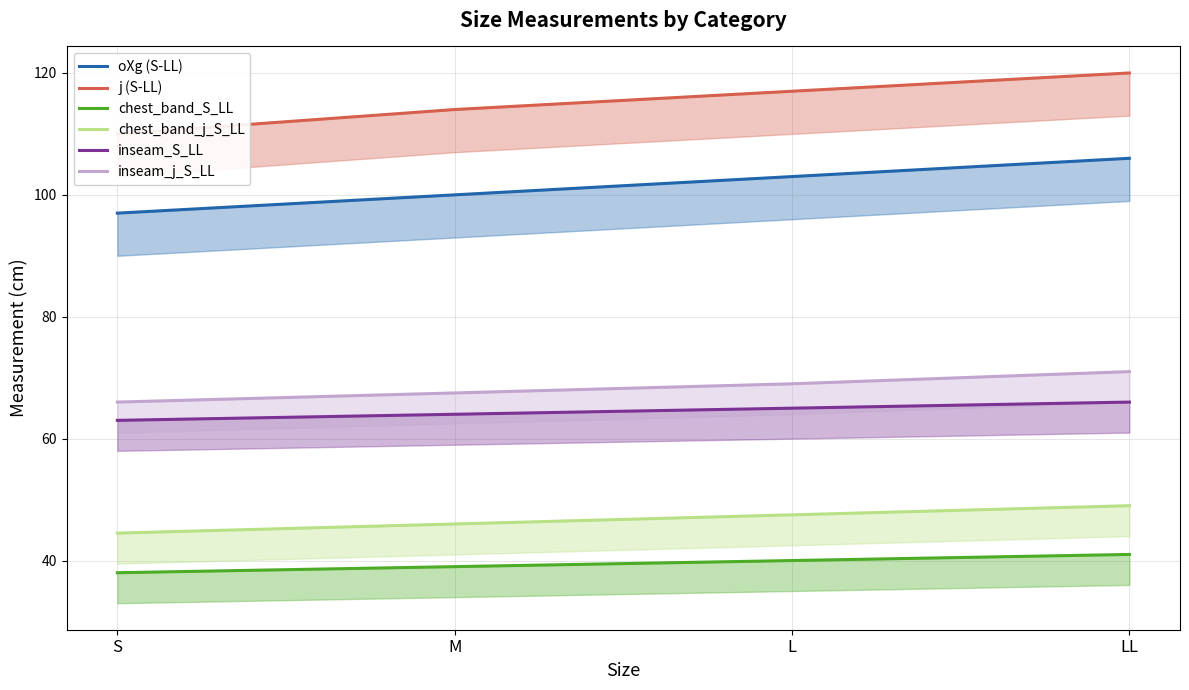

True or false: chest_band_S_LL and j (S-LL) intersect in this chart.

False